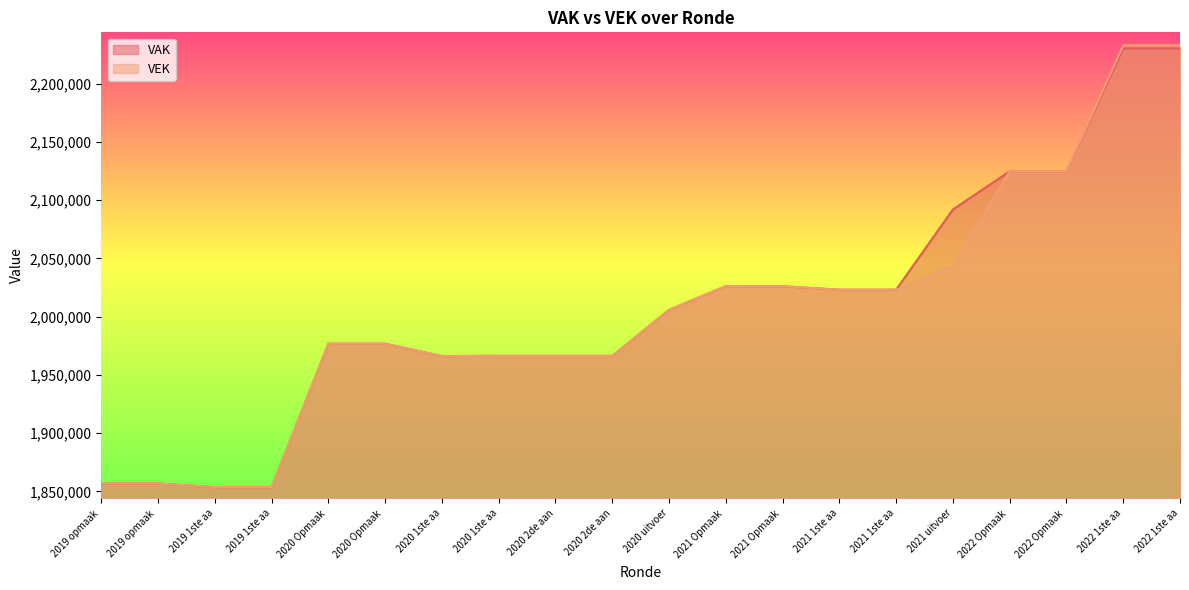

What is the difference between the VAK values at 2022 Opmaak and 2021 1ste aa?

101578